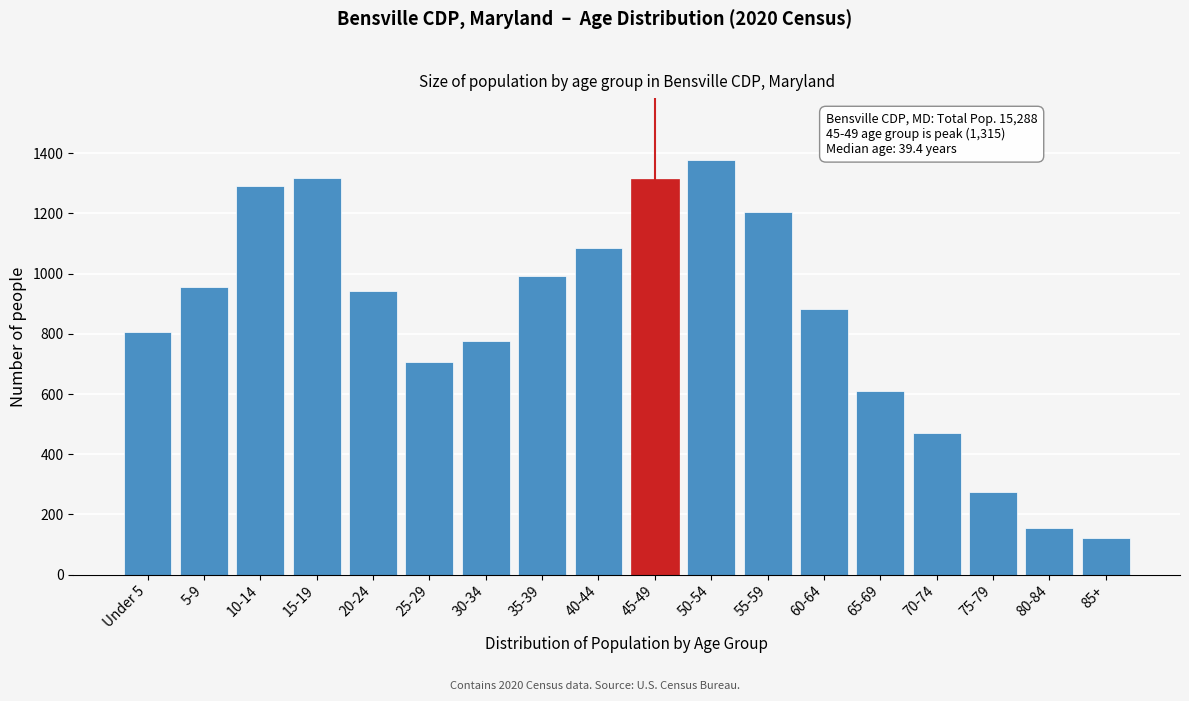

What is the change in value from 25-29 to 50-54?

+669